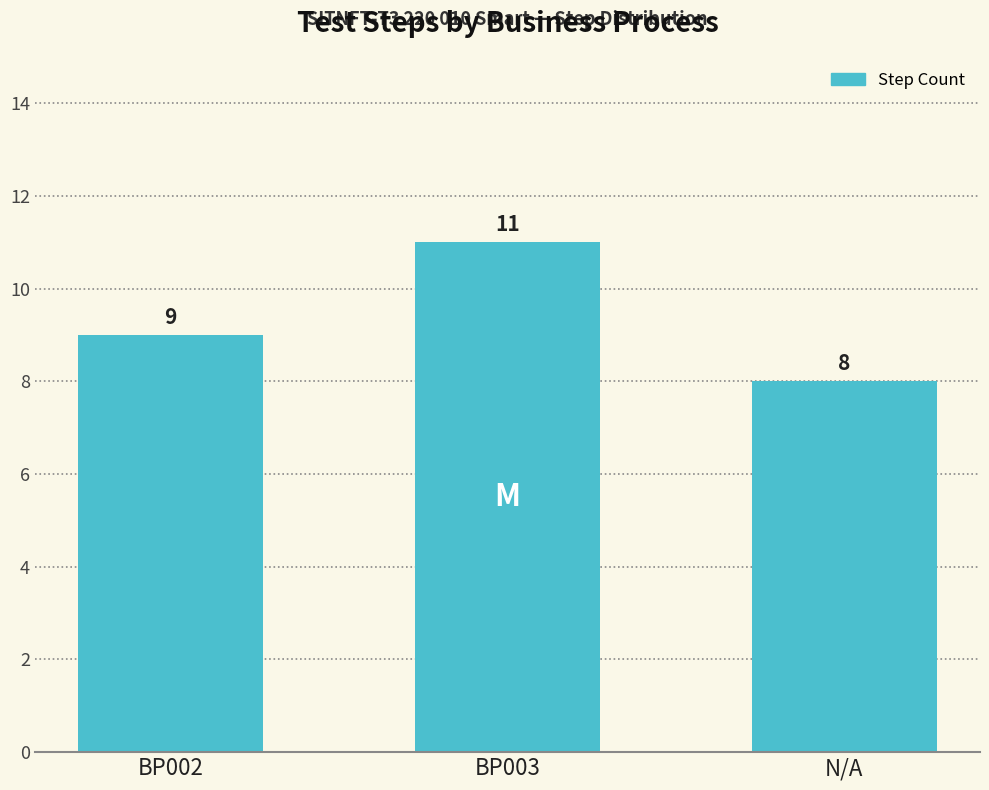

What is the average value?

9